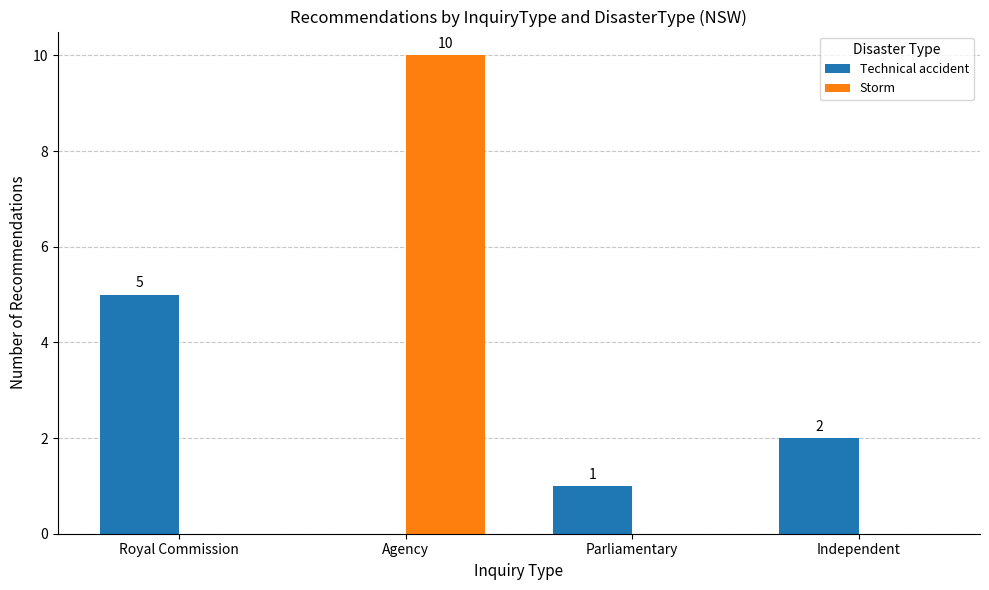

At which label does Storm reach its peak?

Agency